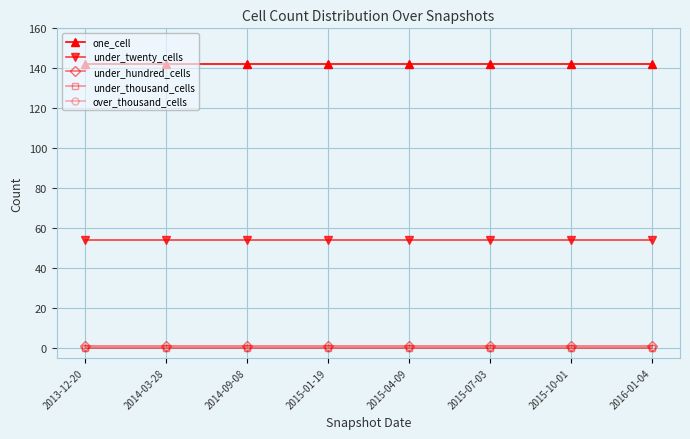

At 2013-12-20, list the series in order from largest to smallest.

one_cell, under_twenty_cells, under_hundred_cells, under_thousand_cells, over_thousand_cells